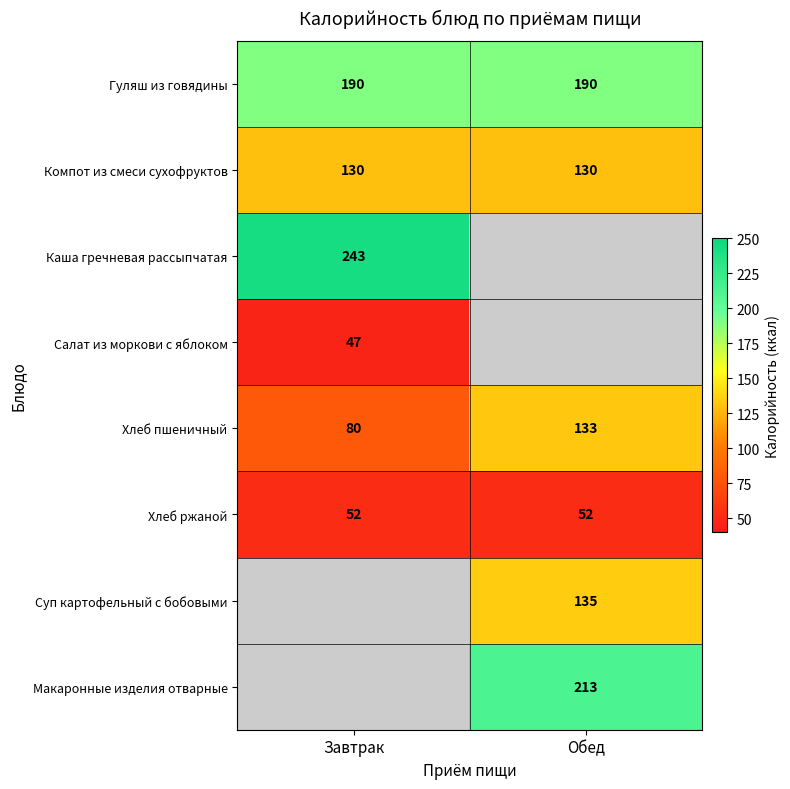

List the labels in order of Хлеб пшеничный value, smallest first.

Завтрак, Обед